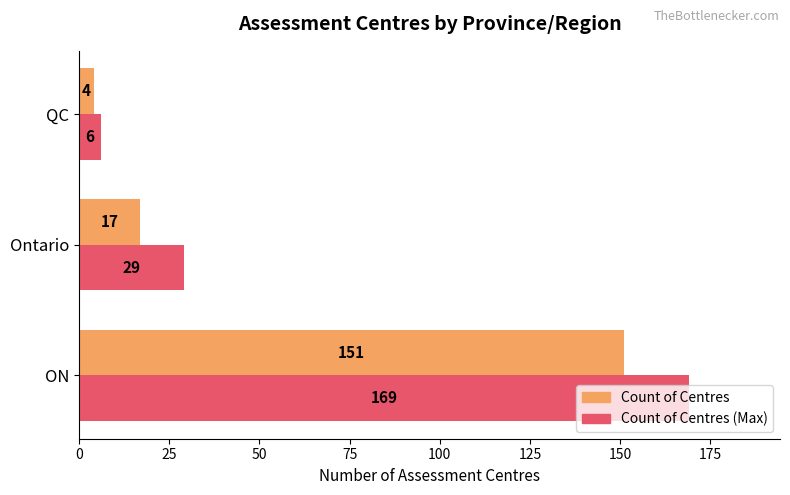

What is the difference between the highest and lowest values at ON?

18